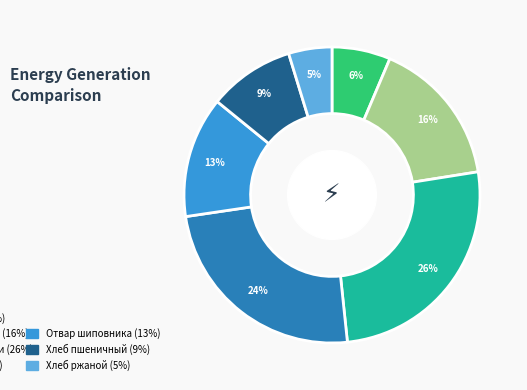

To the nearest percent, what is the average slice percentage?

14%